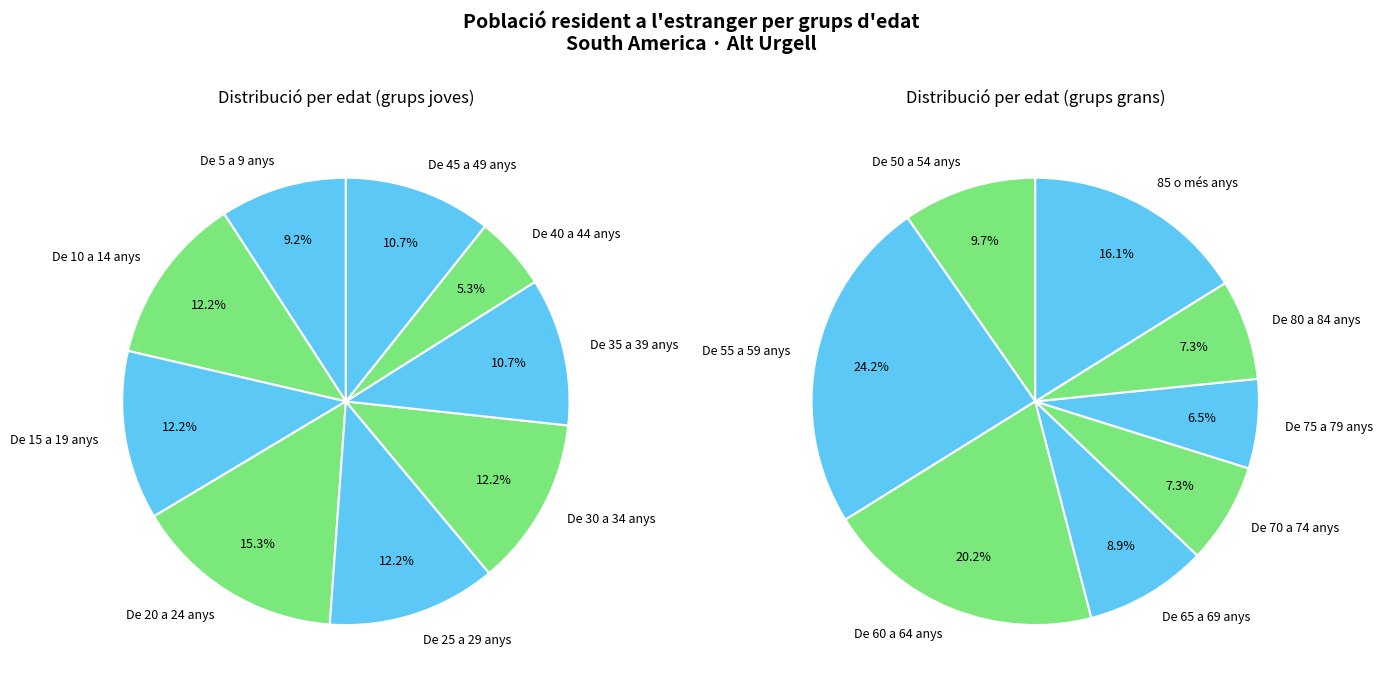

Does any single category account for the majority?

No